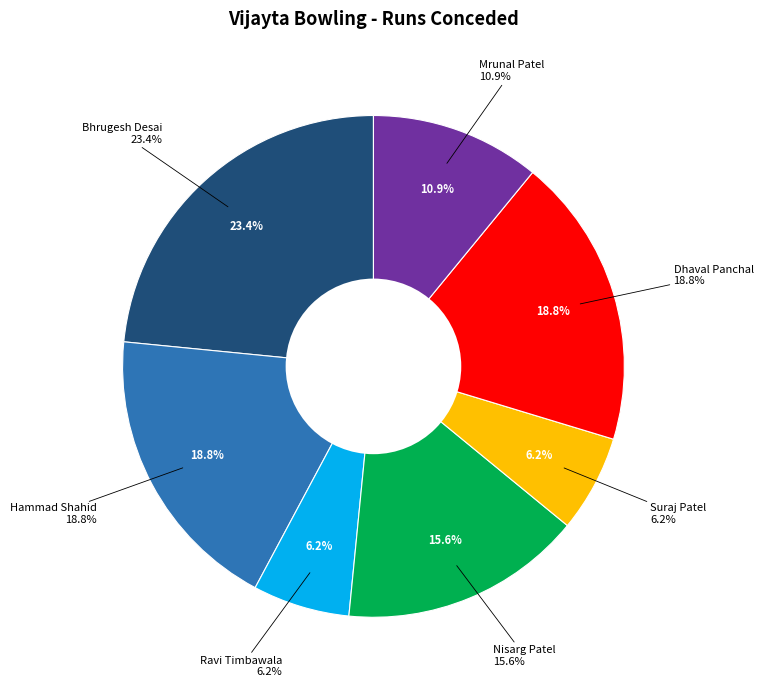

To the nearest percent, what portion does Ravi Timbawala represent?

6%